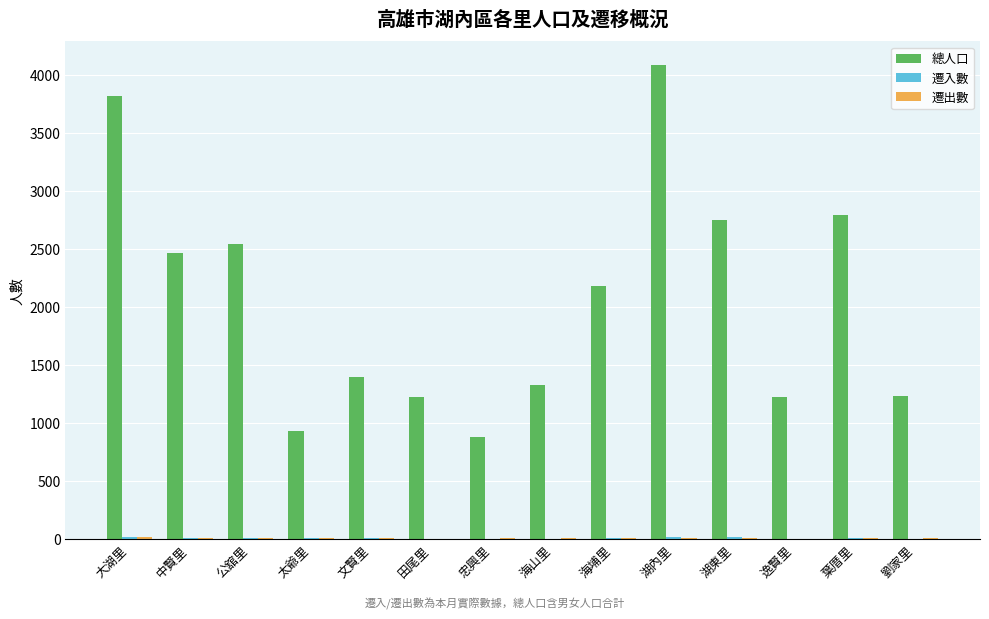

Which series has the largest total across all categories?

總人口